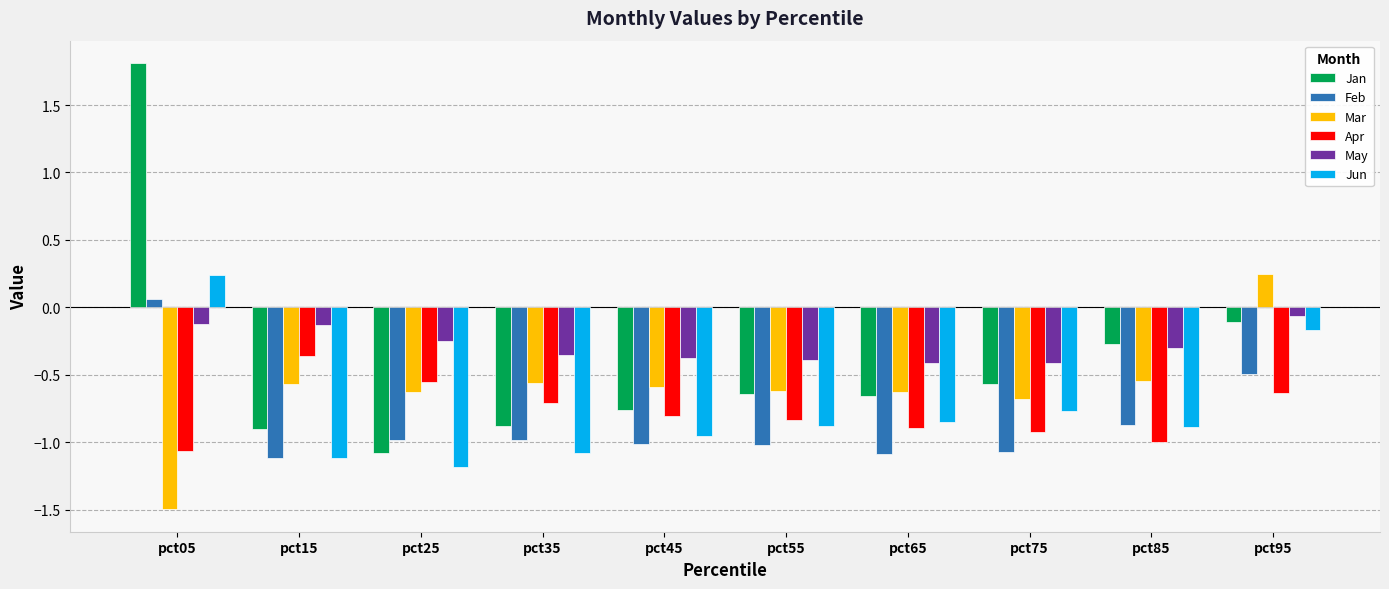

How many bars are there in total?

60